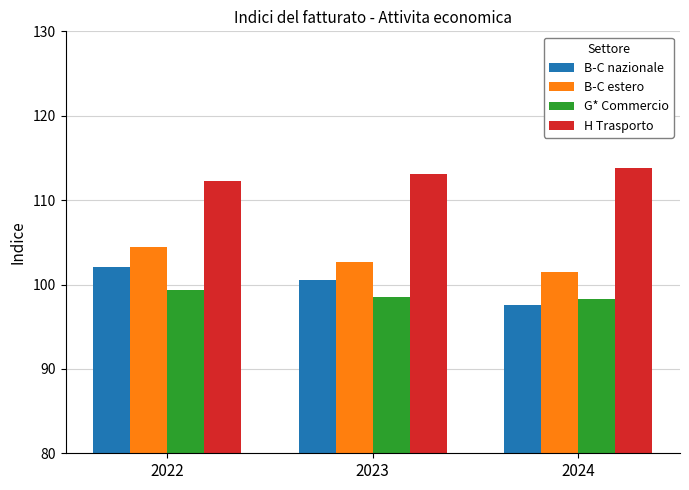

Which category has the highest value in the B-C nazionale series?

2022